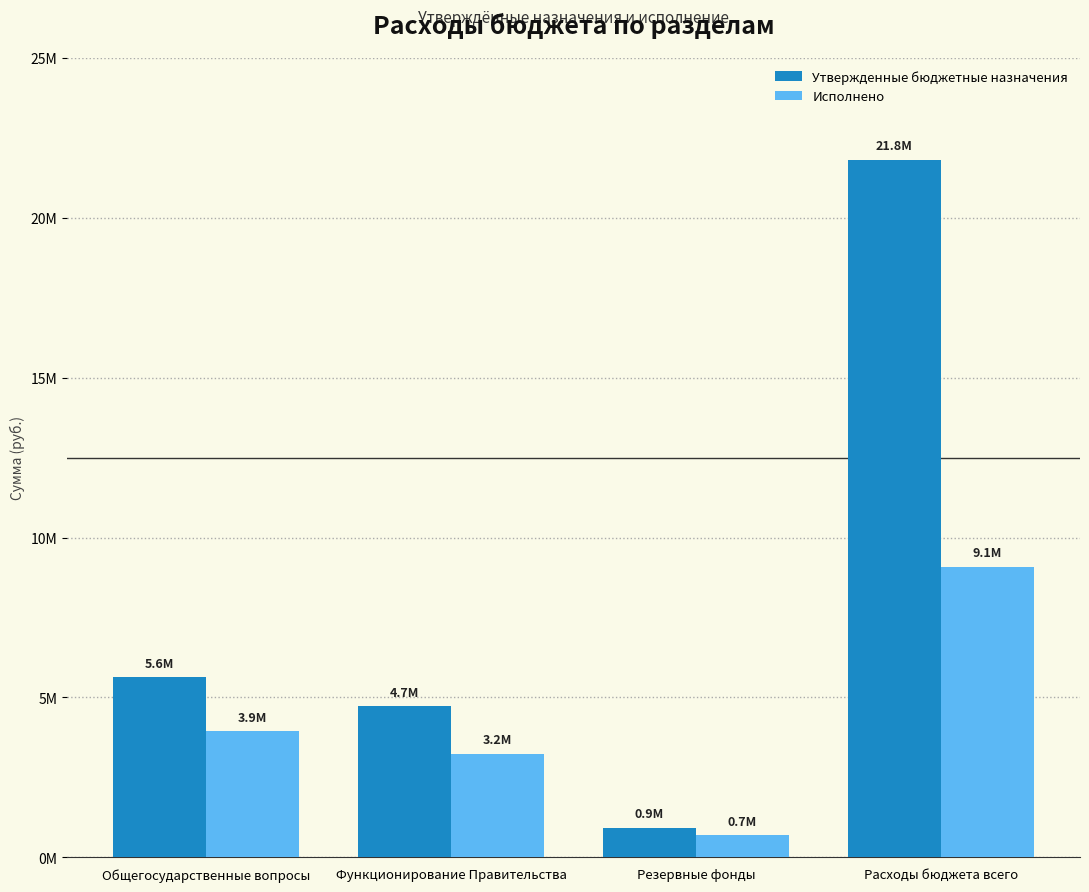

Reading left to right, what are all the values shown in this chart?

Утвержденные бюджетные назначения: Общегосударственные вопросы=5642421.0	Функционирование Правительства=4715721.0	Резервные фонды=926700.0	Расходы бюджета всего=21827731.4
Исполнено: Общегосударственные вопросы=3933925.8	Функционирование Правительства=3244537.5	Резервные фонды=689388.3	Расходы бюджета всего=9092783.6